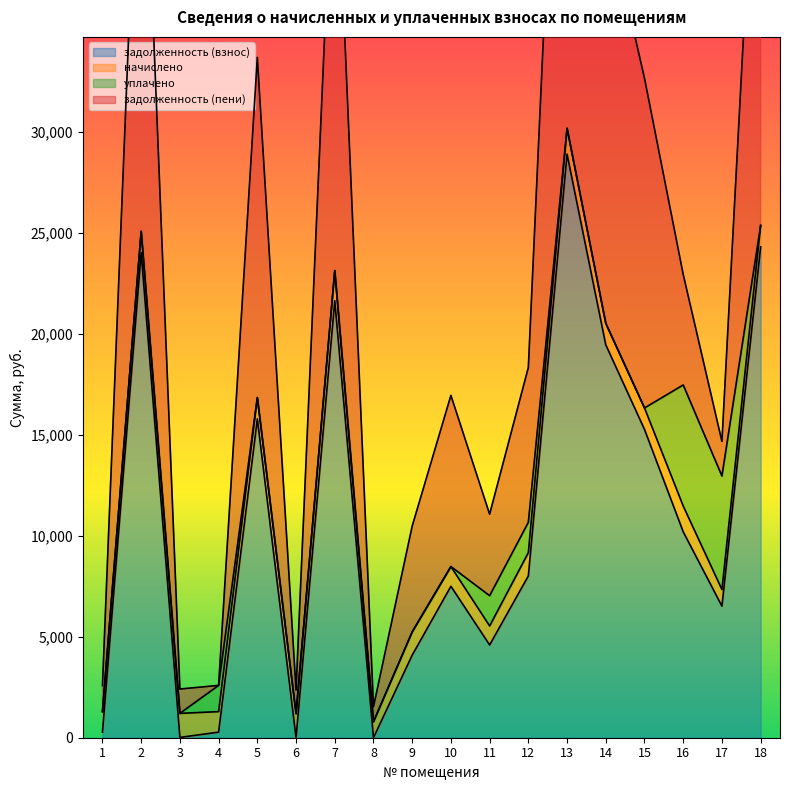

What is the sum of the задолженность (пени) values at 7 and 16?

34619.5